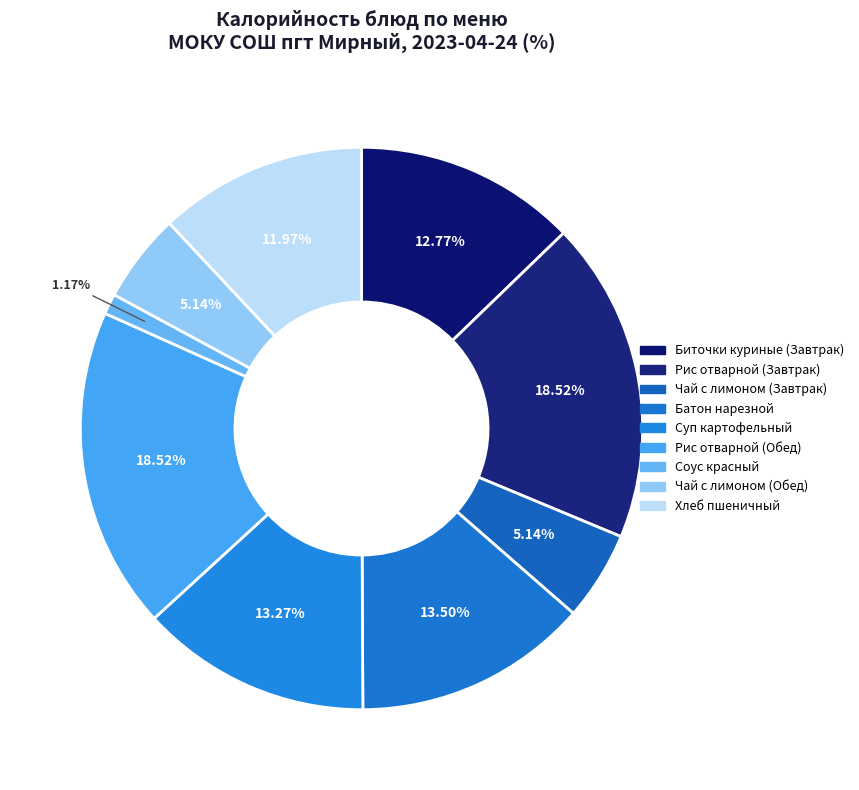

Does any single category account for the majority?

No